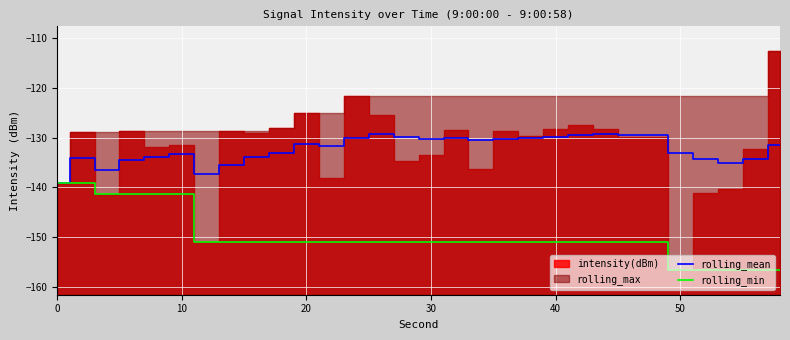

The value of rolling_mean at 0 is -233.1. True or false?

False